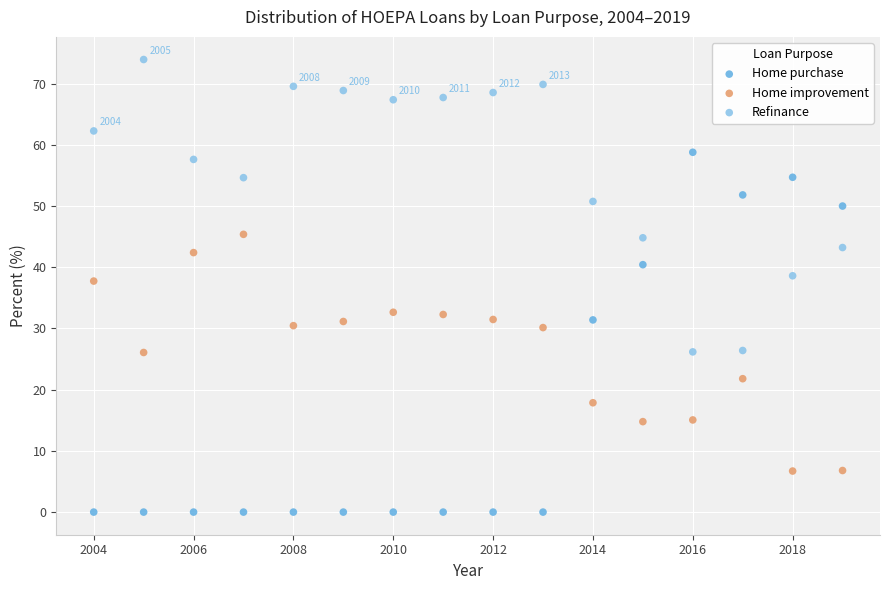

Across all series, what Y value is closest to 36?

37.7